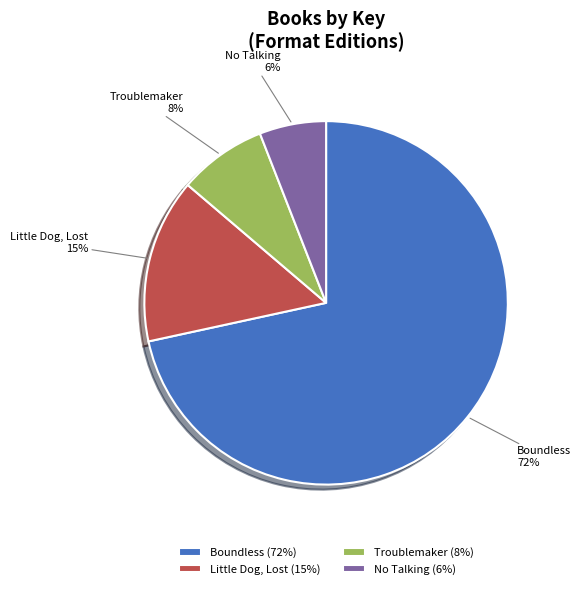

The No Talking slice represents 1% of the pie. True or false?

False